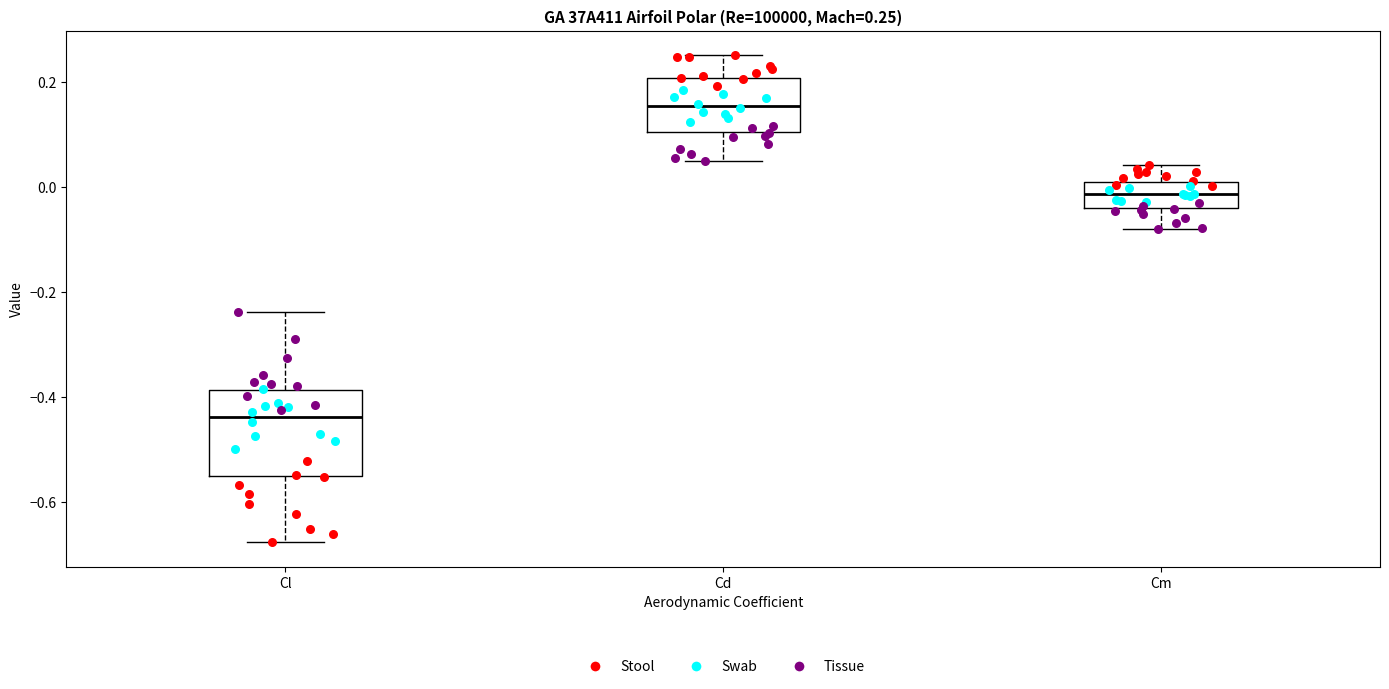

Comparing the boxes themselves (not the whiskers), which one is the tallest?

Cl